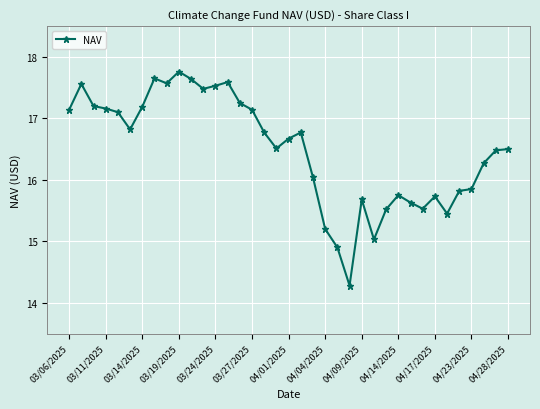

True or false: the data has more than 2 interior local peaks.

True